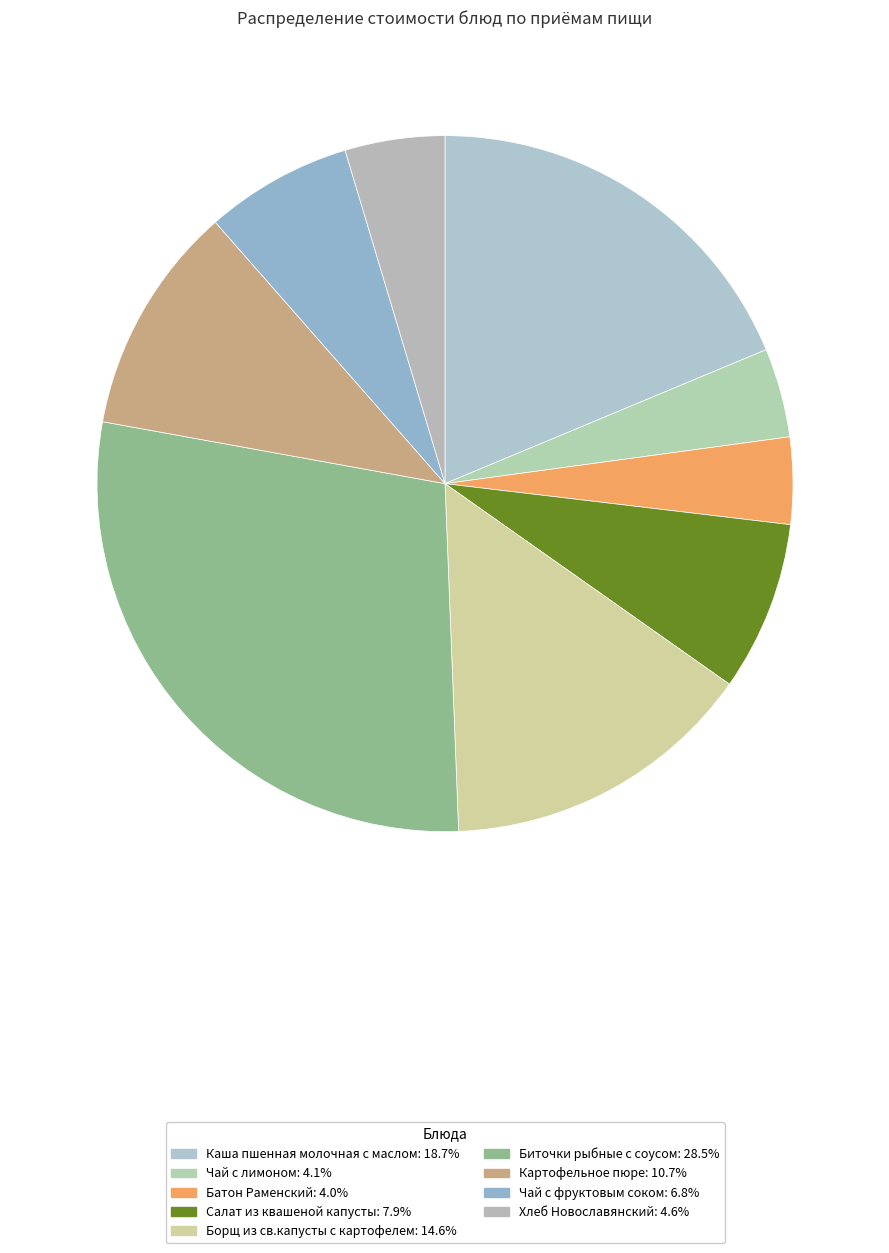

What percentage is the Биточки рыбные с соусом slice, to the nearest percent?

28%